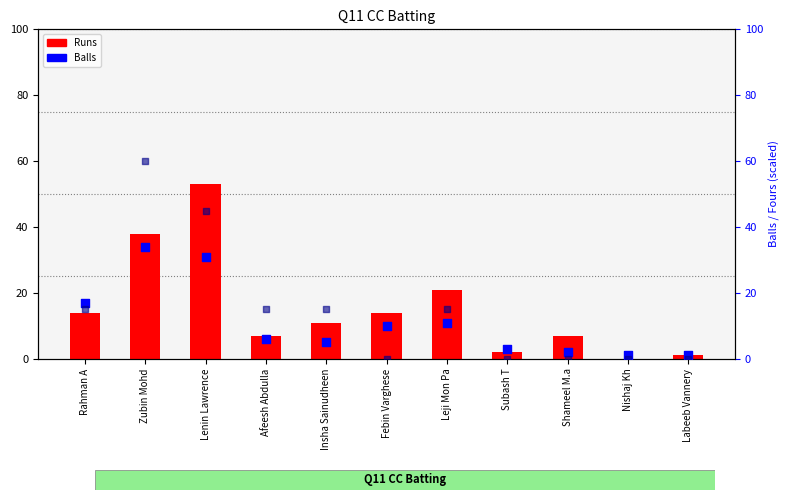

At how many categories does at least one series exceed 36?

2